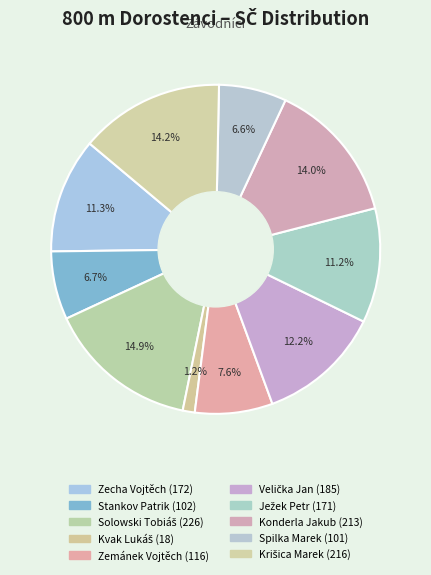

To the nearest percent, what is the difference between the largest and smallest slice percentages?

14%